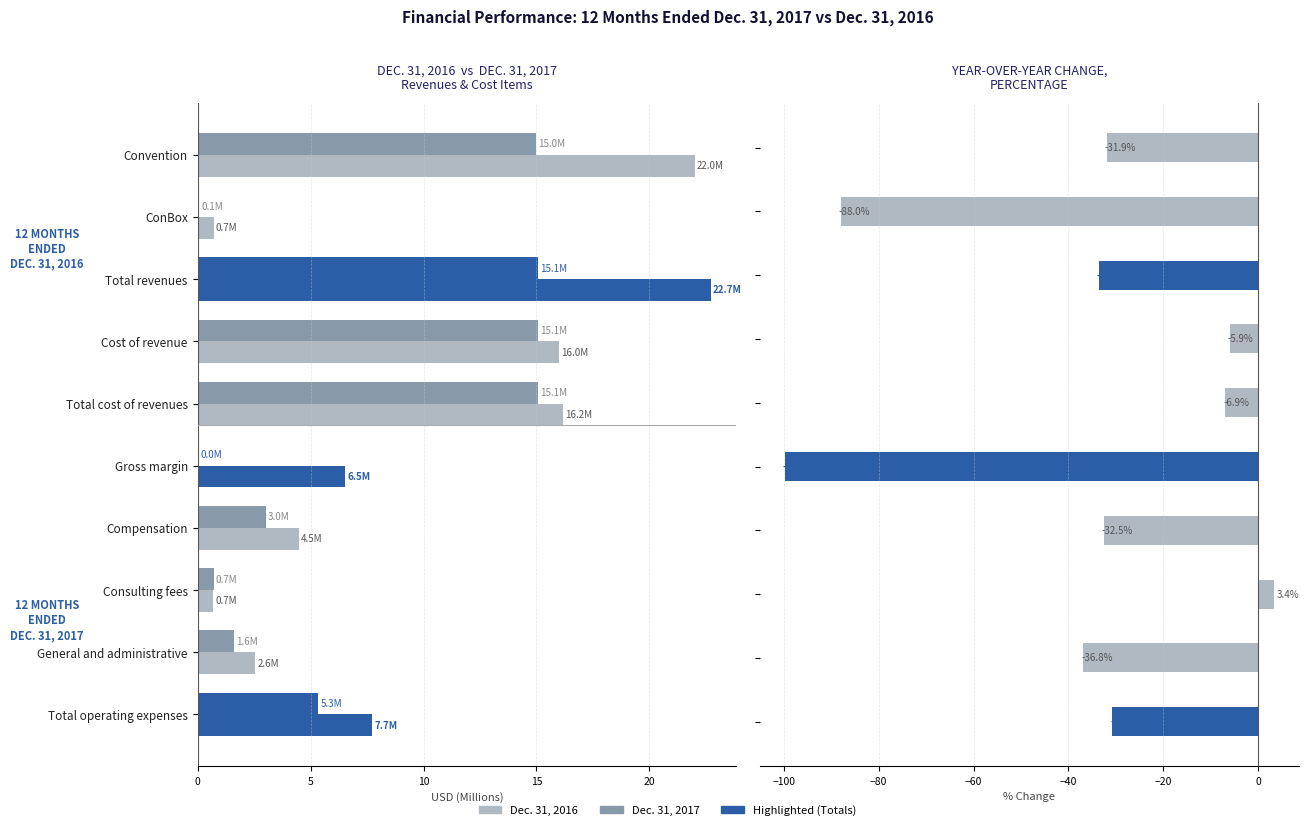

What is the sum of all Dec. 31, 2017 values?

71.0